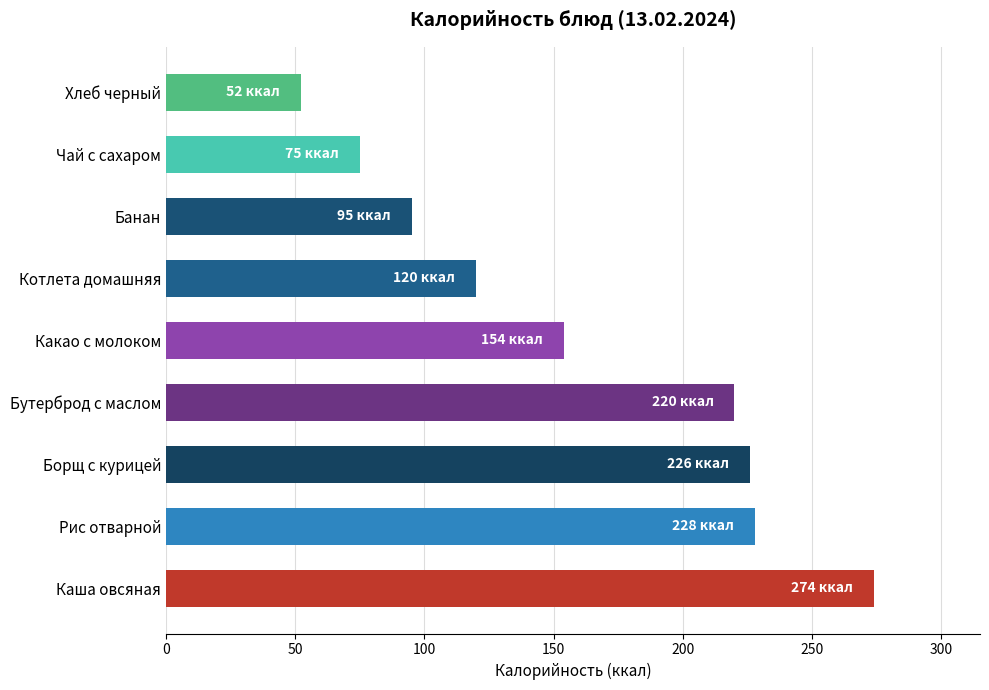

Between Бутерброд с маслом and Чай с сахаром, which is larger?

Бутерброд с маслом